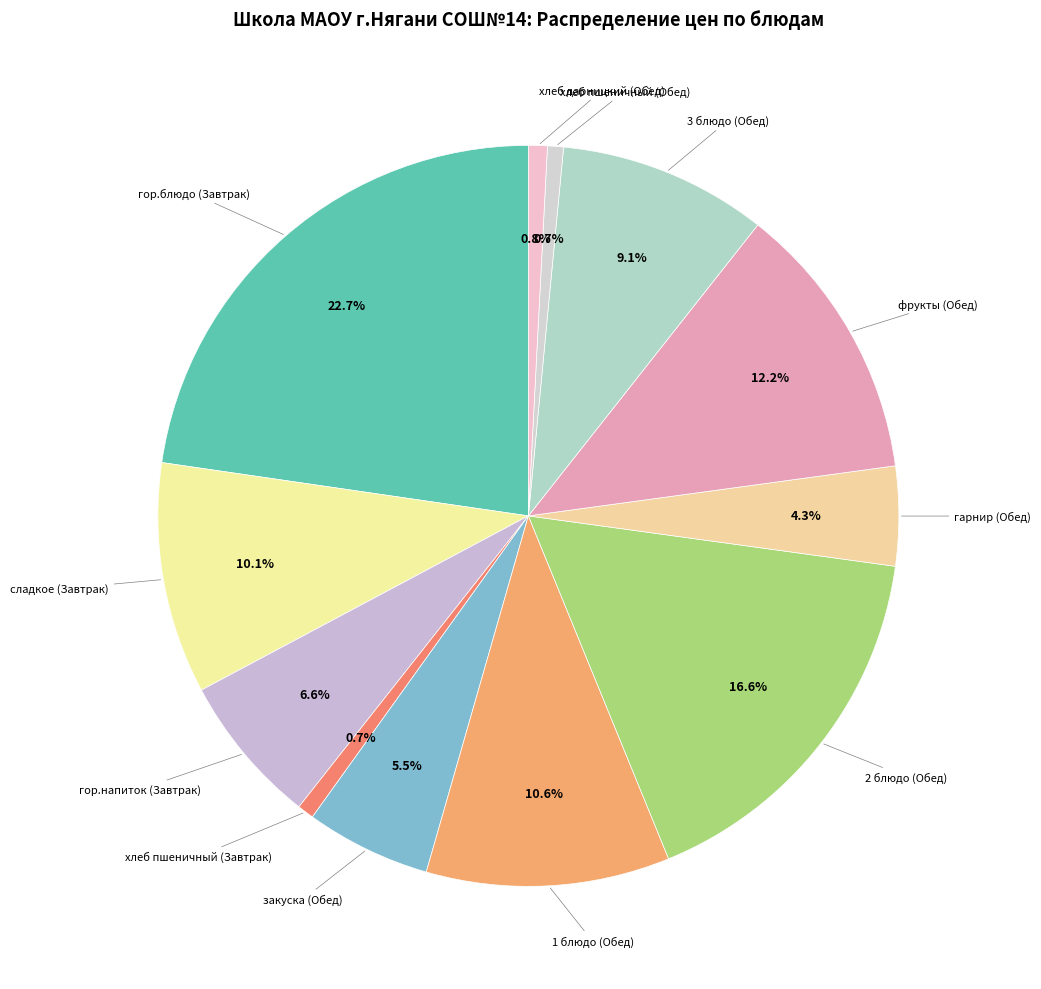

How many slices are in this pie chart?

12